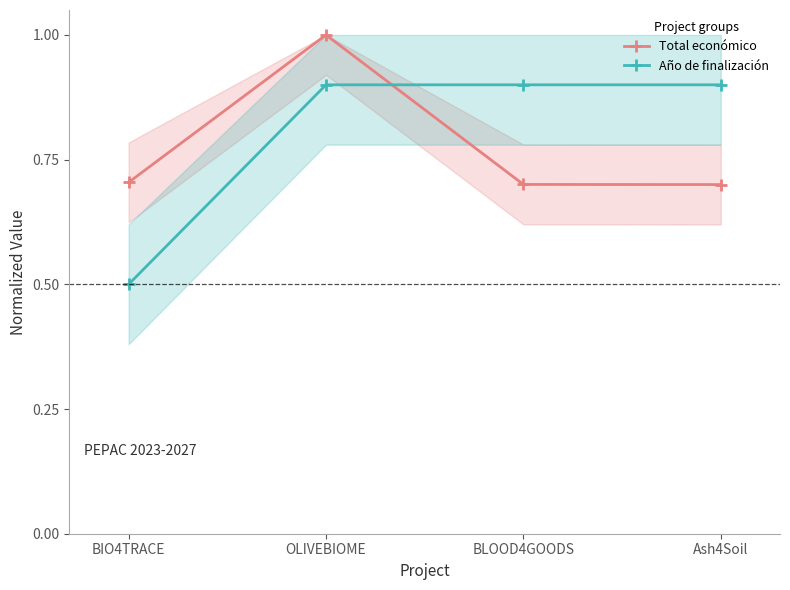

At Ash4Soil, list the series in order from largest to smallest.

Año de finalización, Total económico